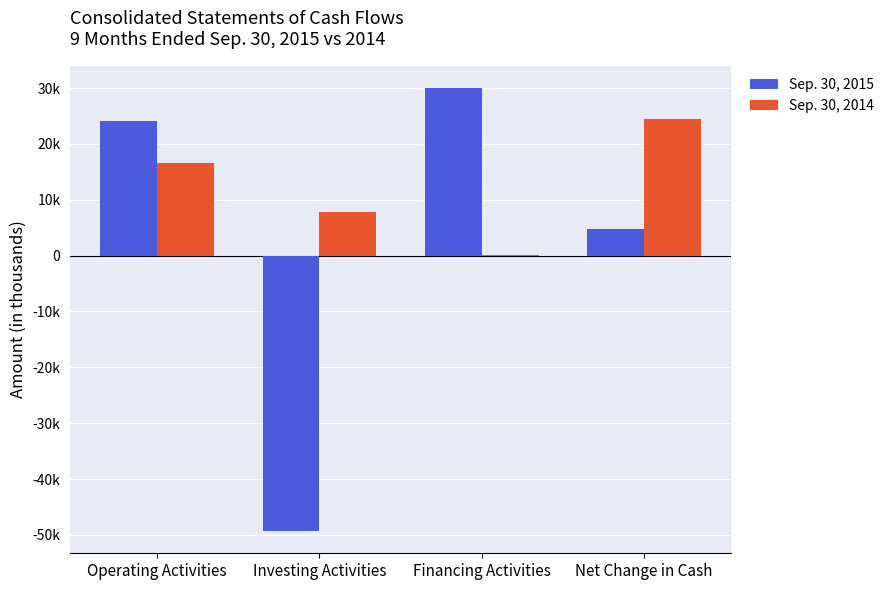

Are the bars grouped side by side (vs. stacked)?

Yes